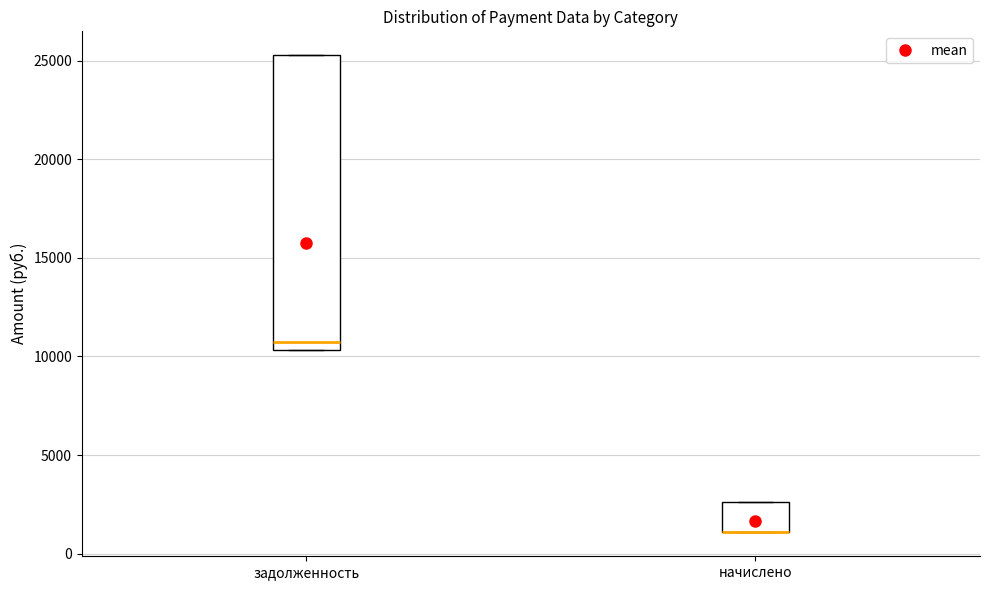

Where is the lower edge of the box for задолженность on the y-axis? The values are not printed on the chart, so give them approximately, as read against the axis.

10500